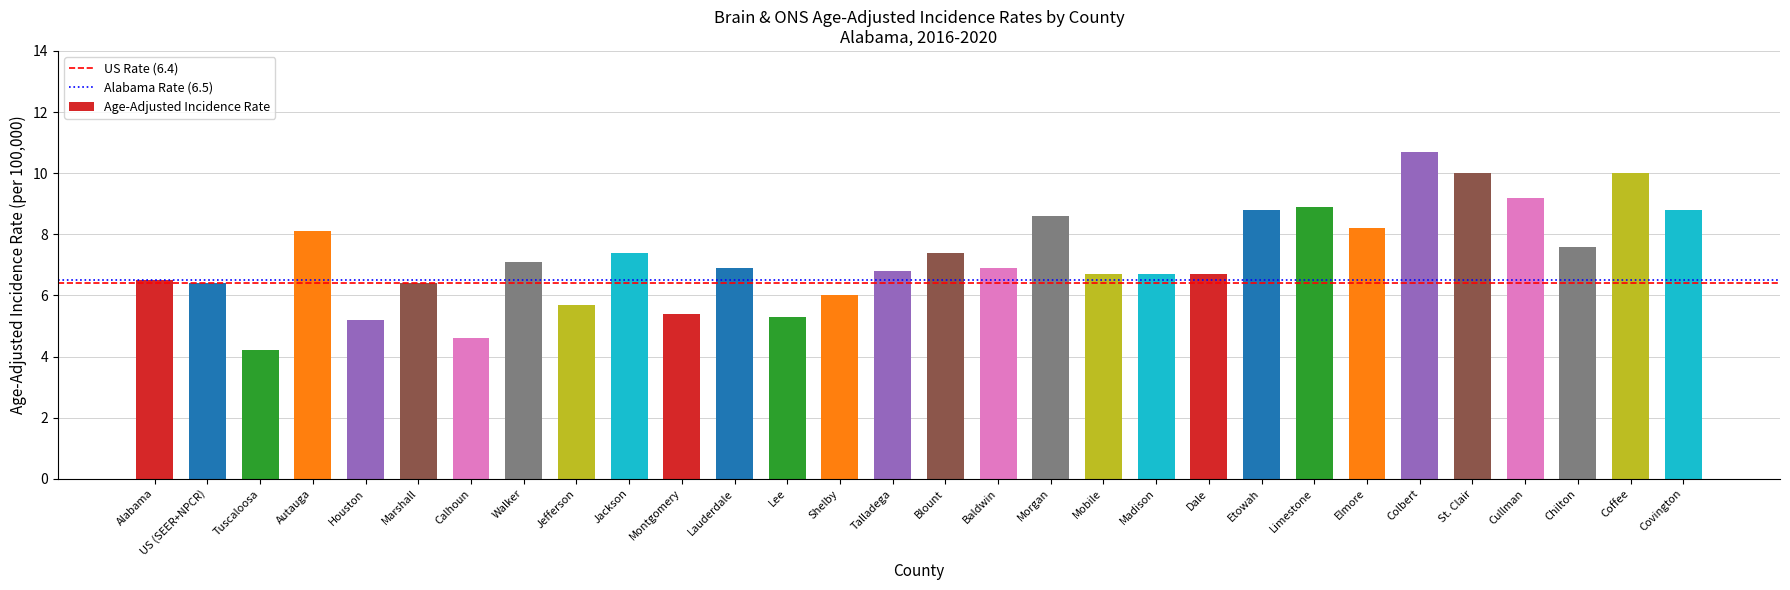

What is the sum of the values at Tuscaloosa and Baldwin?

11.1